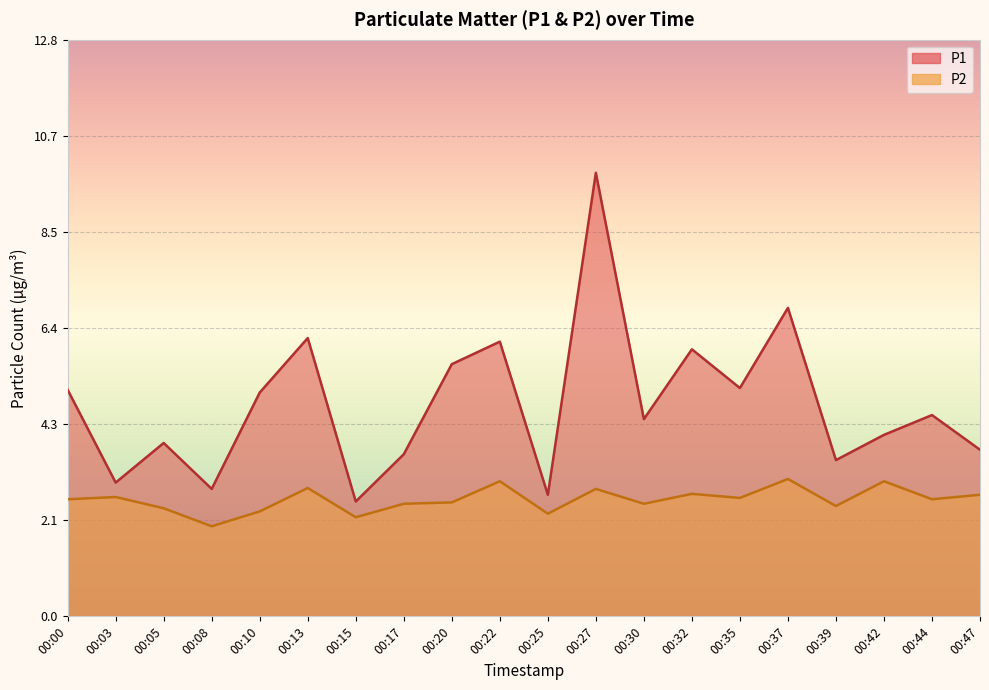

True or false: P2 and P1 cross at least once.

False